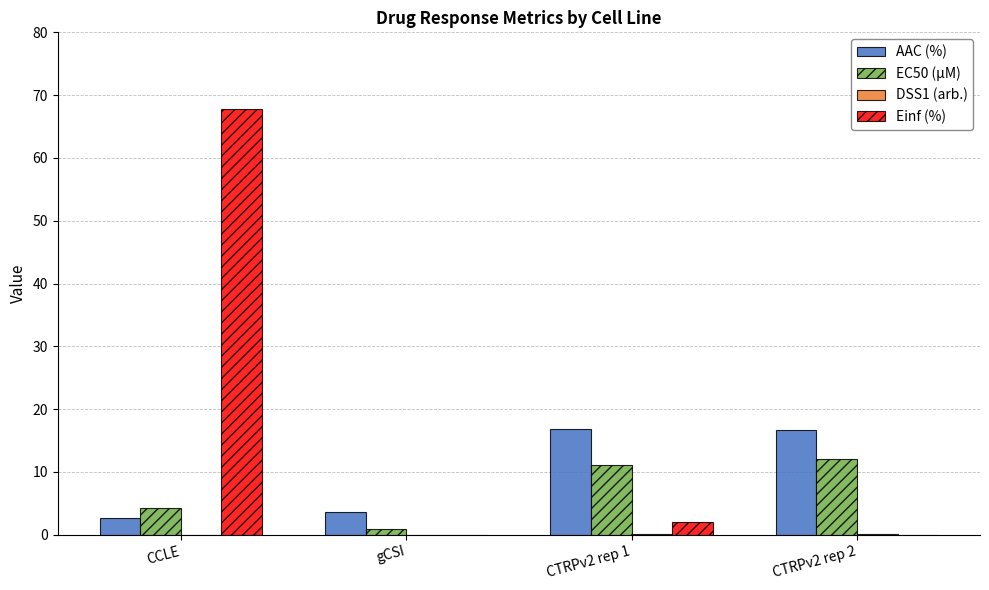

Count the number of categories in the chart.

4